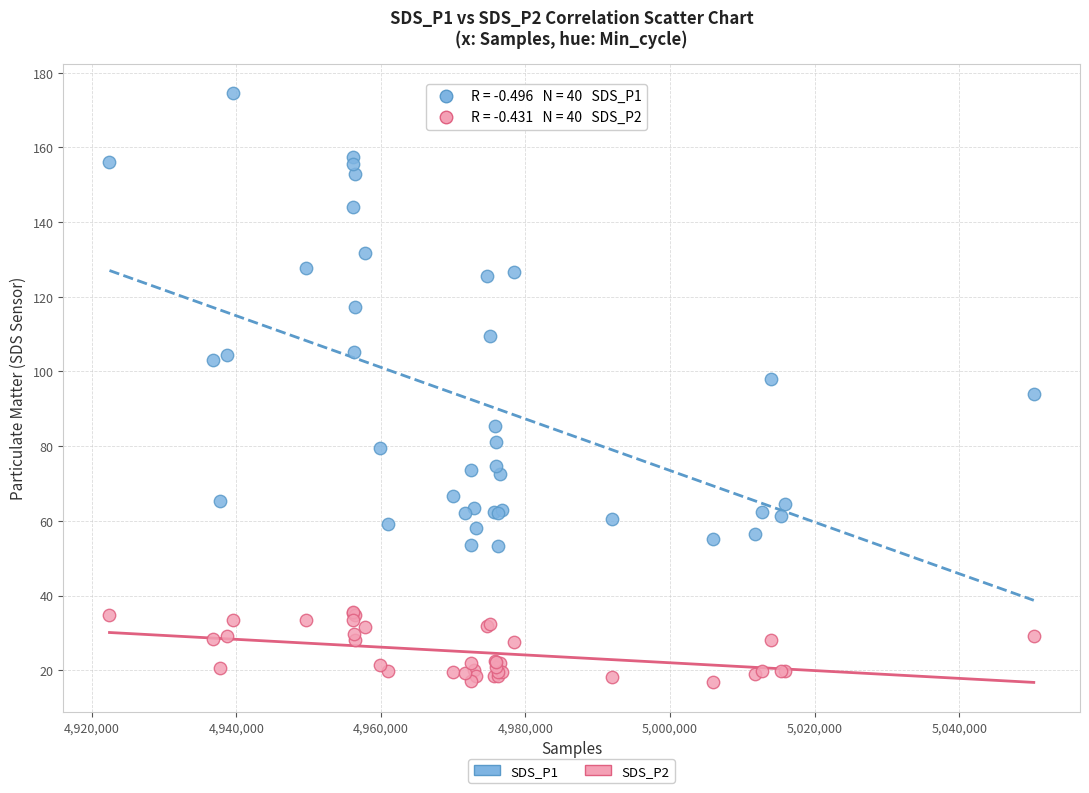

Which series reaches the minimum Y coordinate?

SDS_P2